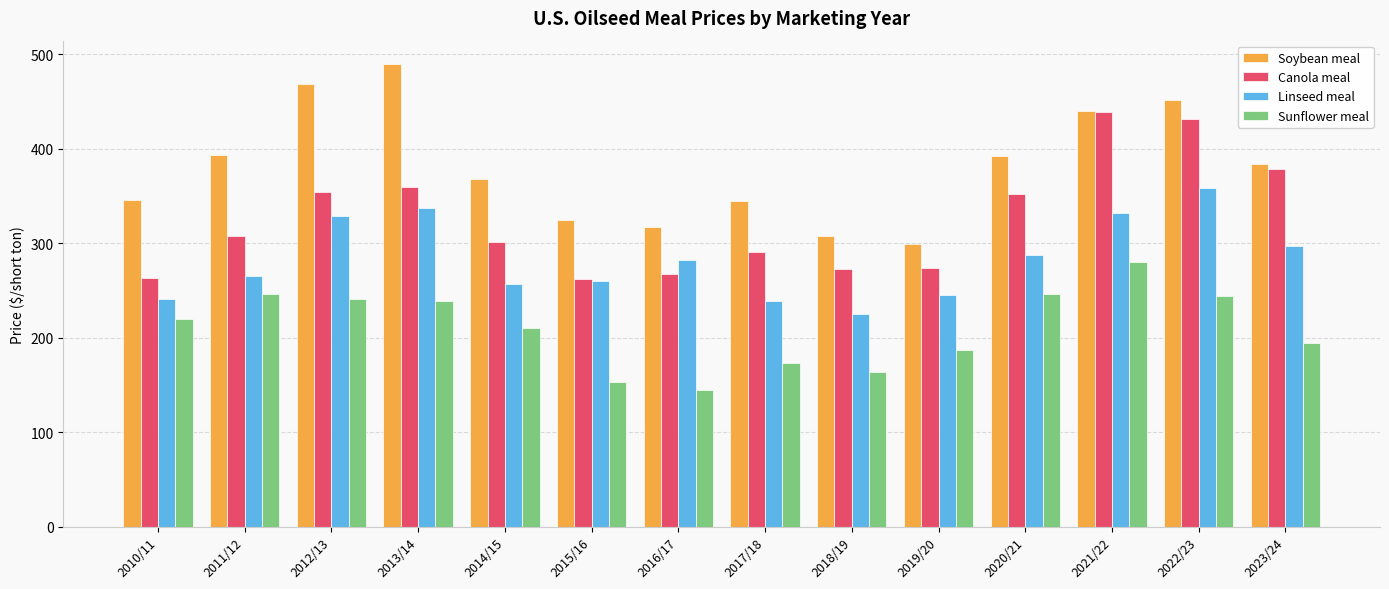

Is it true that Linseed meal equals 260.2 at 2015/16?

True